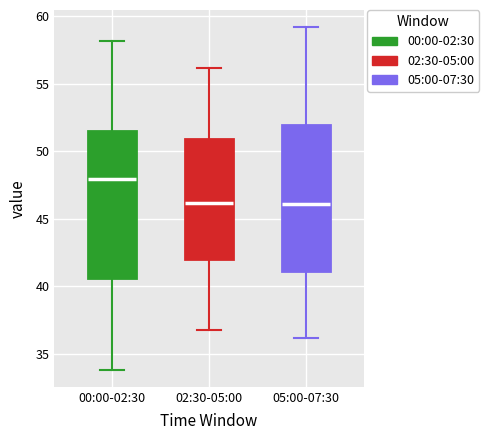

Reading left to right, read every box against the y-axis: the position of its median line, the range the box covers, and the ends of its whiskers. The values are not printed on the chart, so give them approximately, as read against the axis.

00:00-02:30: median 48.0, box 40.5 to 51.5, whiskers 34.0 to 58.0
02:30-05:00: median 46.0, box 42.0 to 51.0, whiskers 37.0 to 56.0
05:00-07:30: median 46.0, box 41.0 to 52.0, whiskers 36.0 to 59.0